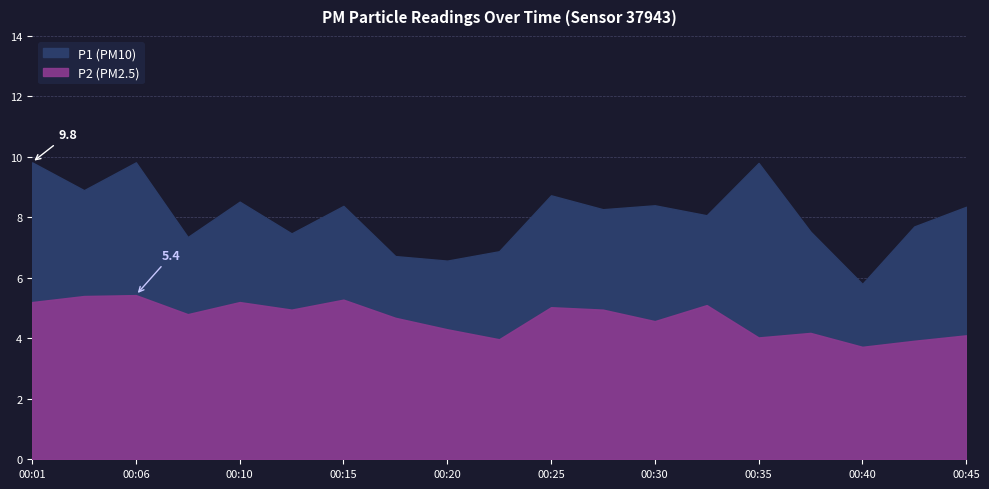

Where is P1 nearest to the value 7?

00:23